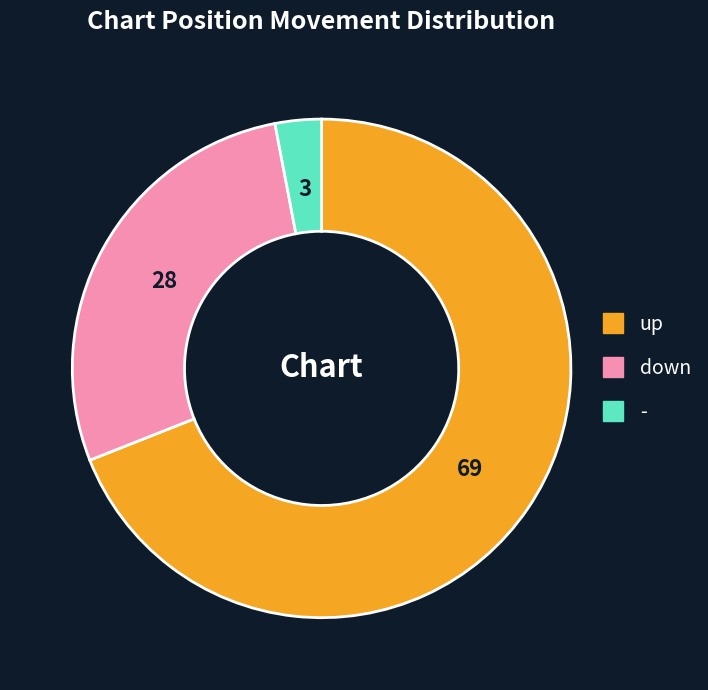

What is the majority slice?

up